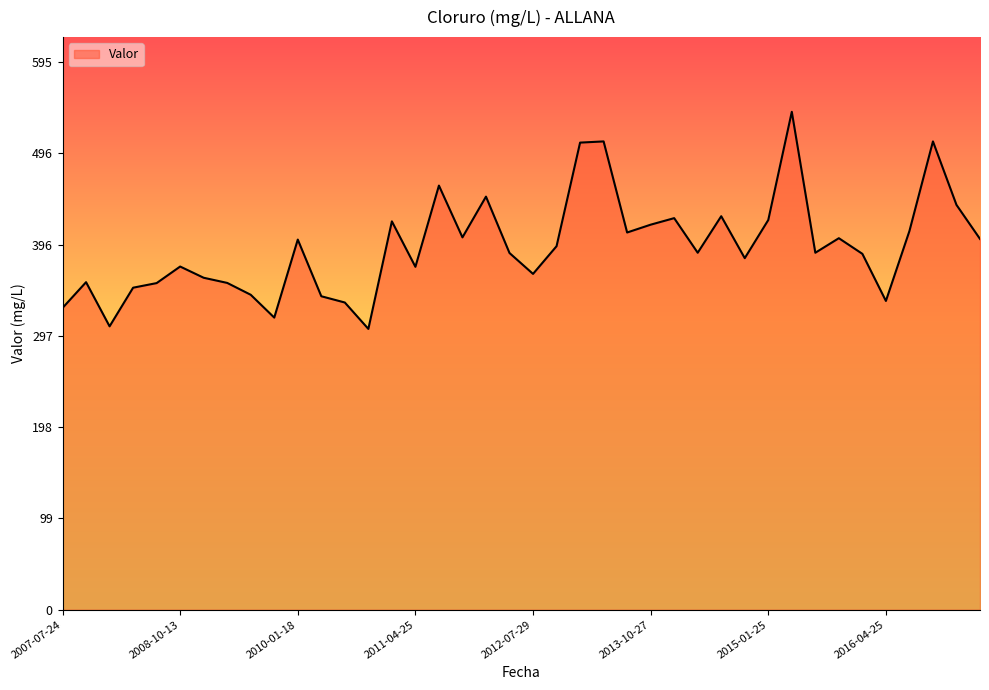

What is the smallest value displayed?

305.2